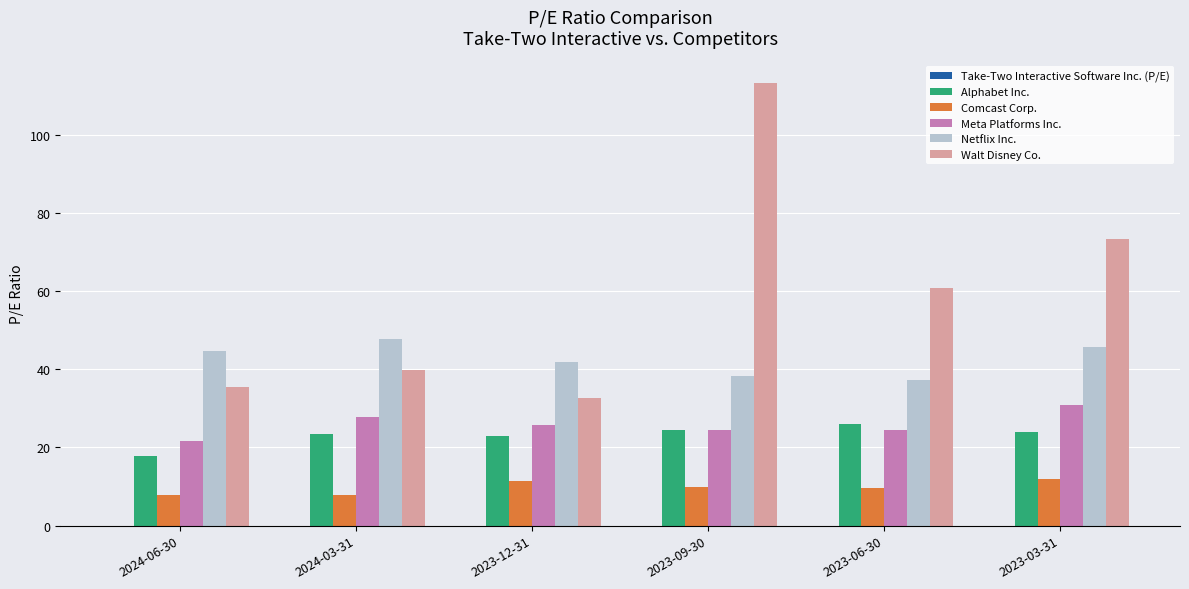

What is the spread (max minus min) of values at 2023-12-31?

30.6